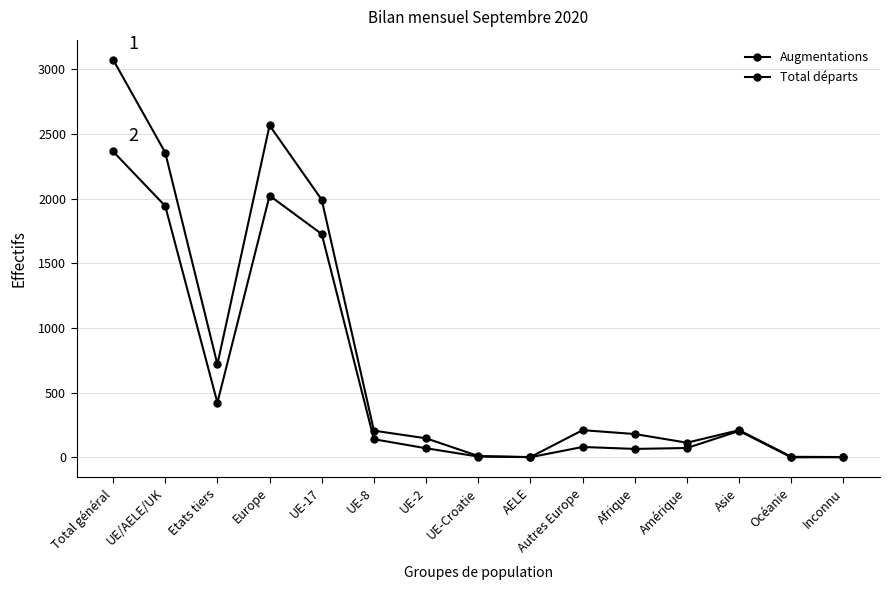

At which category does Total départs reach its first local valley?

Etats tiers